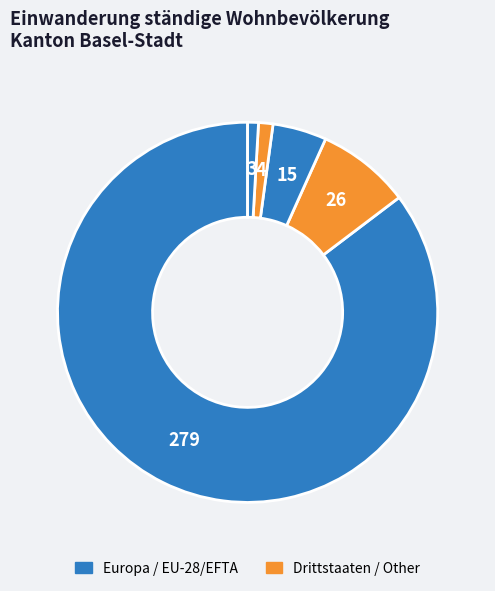

How many segments does this pie chart have?

5